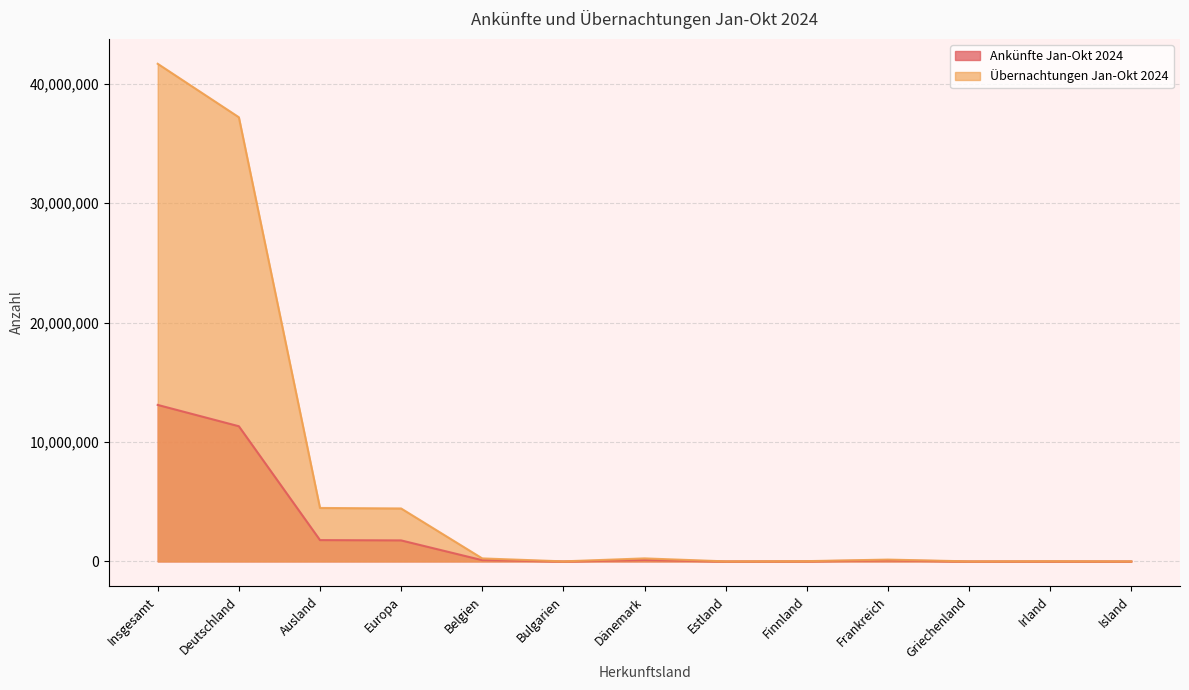

True or false: Ankünfte Jan-Okt 2024 and Übernachtungen Jan-Okt 2024 cross at least once.

False